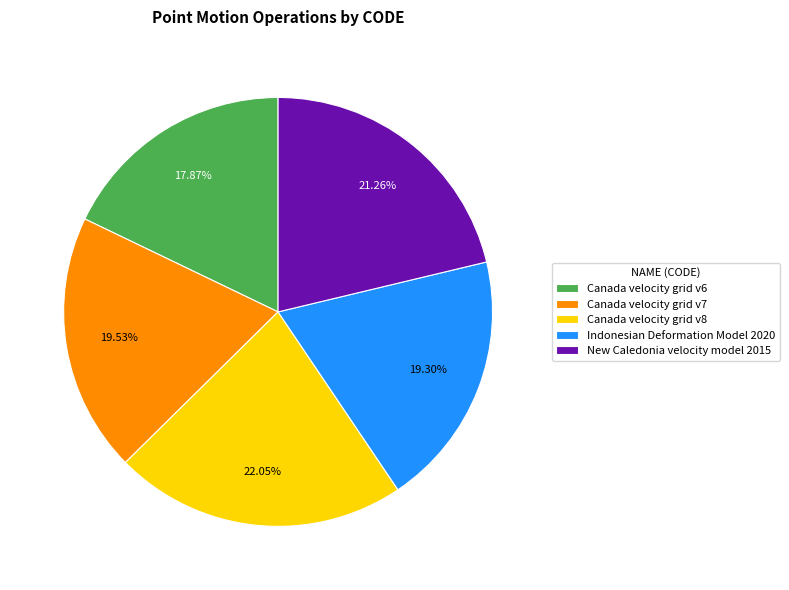

How many segments does this pie chart have?

5